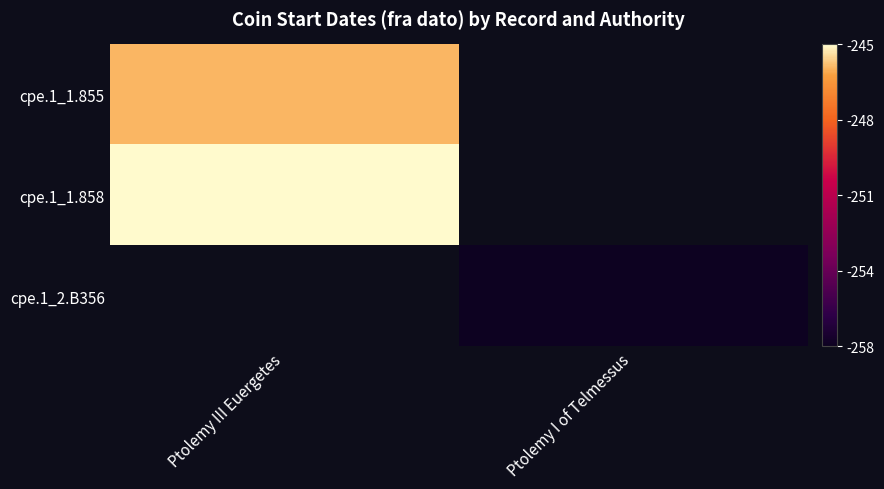

At how many categories does at least one series exceed 0?

1